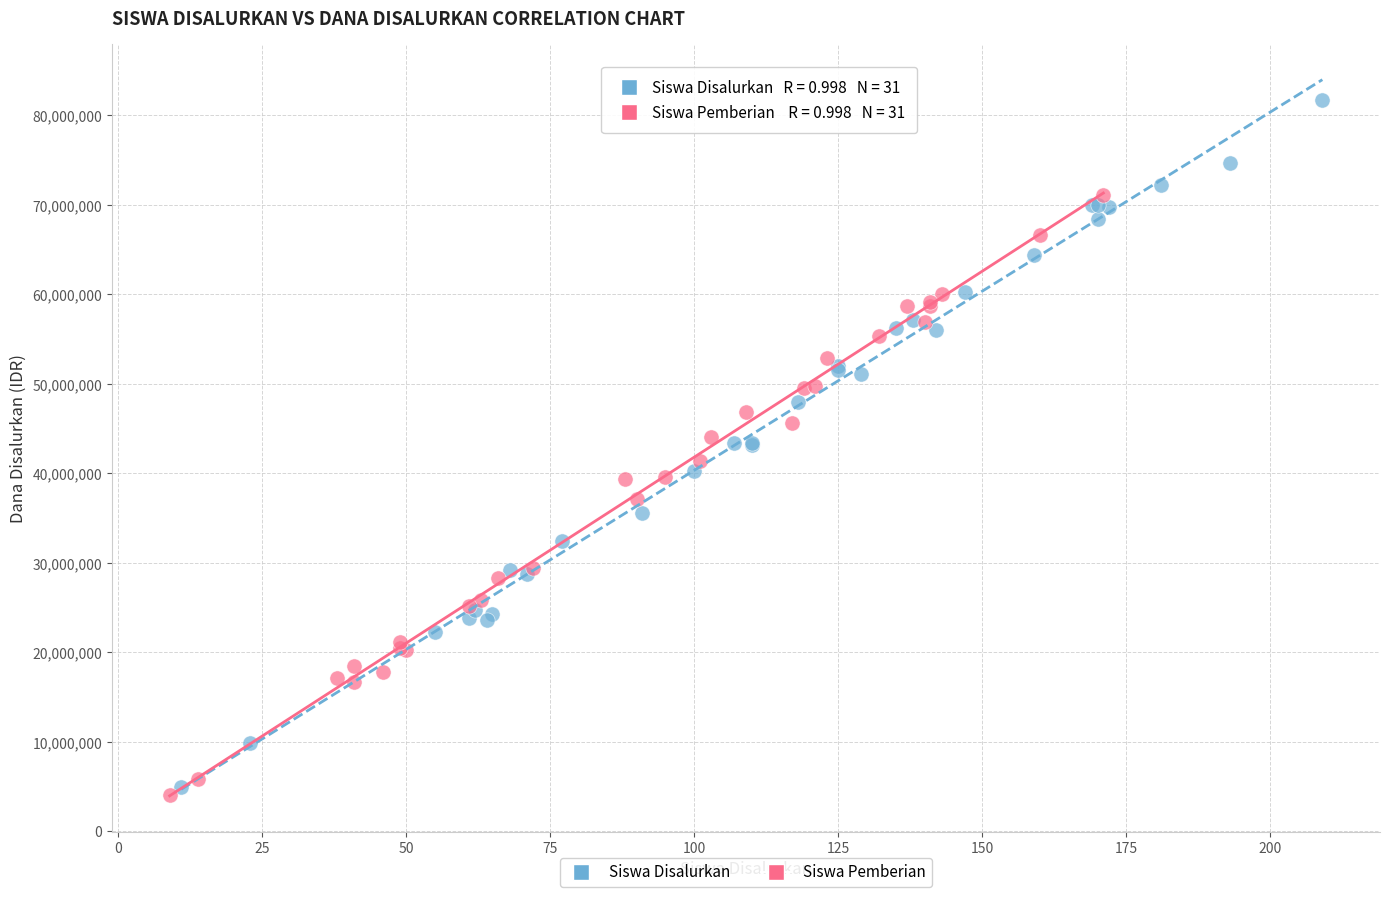

Which series has the widest spread of Y values?

Siswa Disalurkan